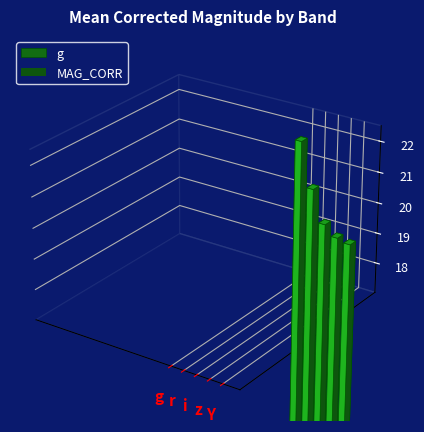

Does the chart contain stacked bars?

No